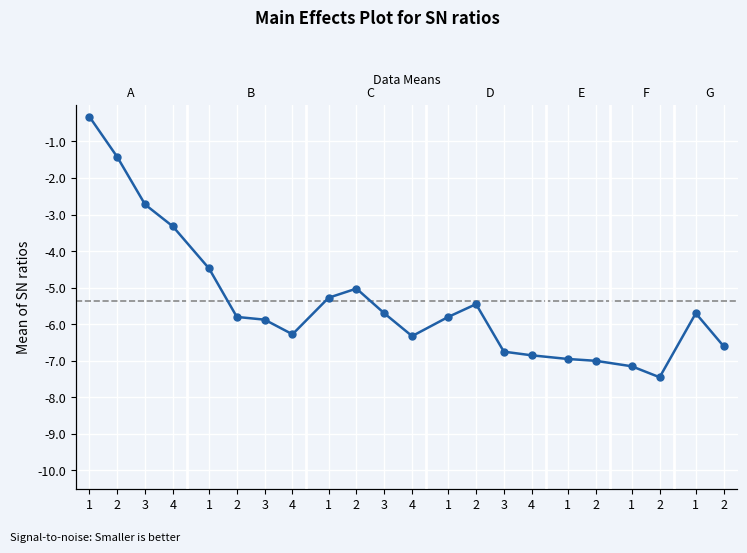

What is the value of the 2nd point from the left?

-1.4